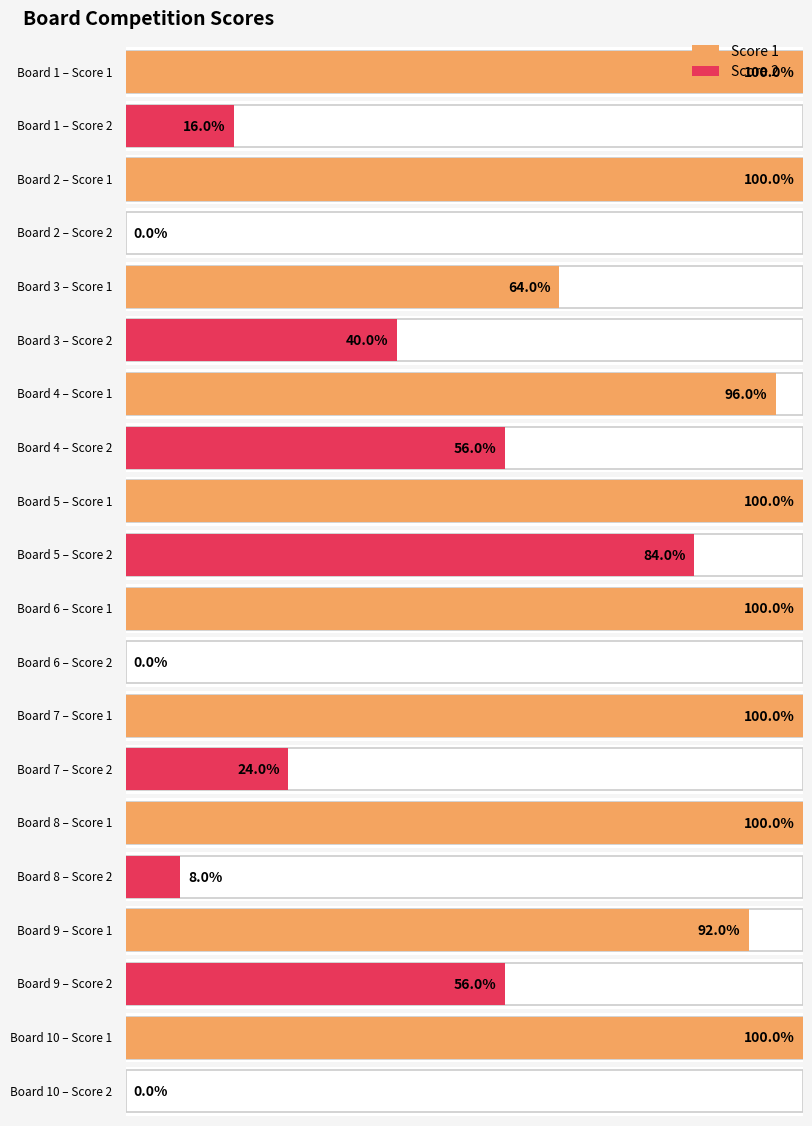

The Score 1 series shows 36 at 2. True or false?

False